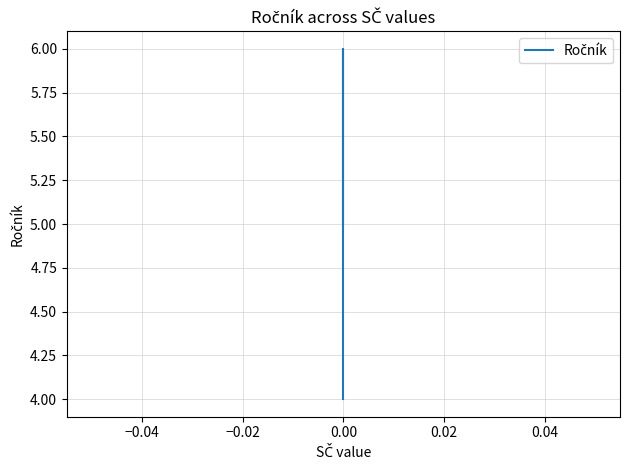

True or false: the data shows 7 at 0.00.

False